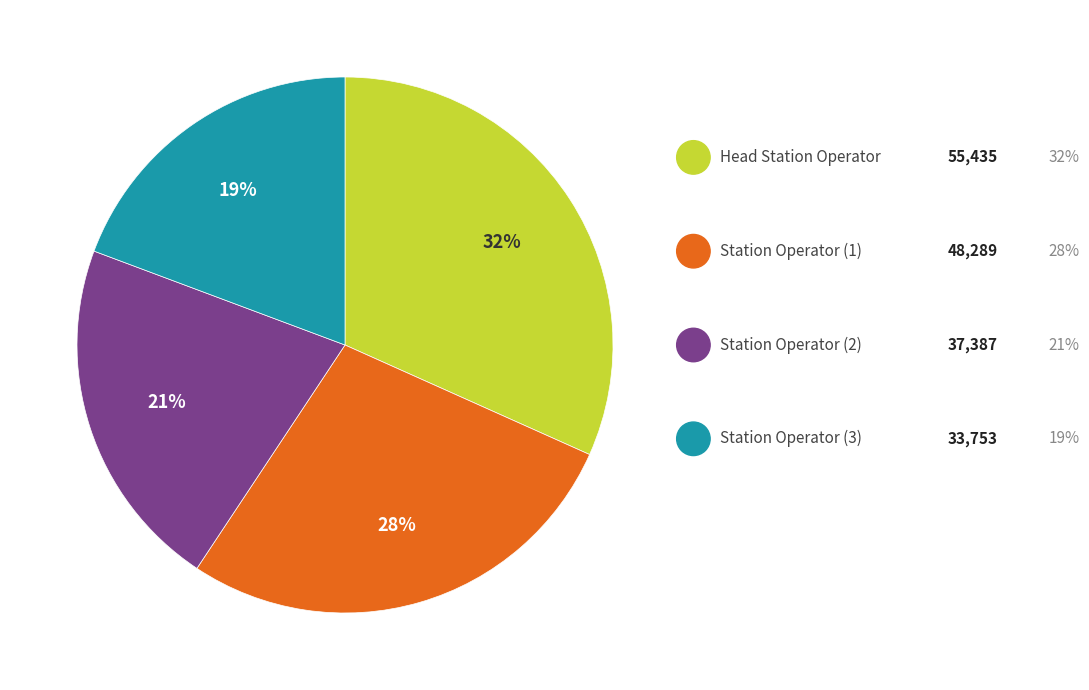

Is there a majority slice in this chart?

No